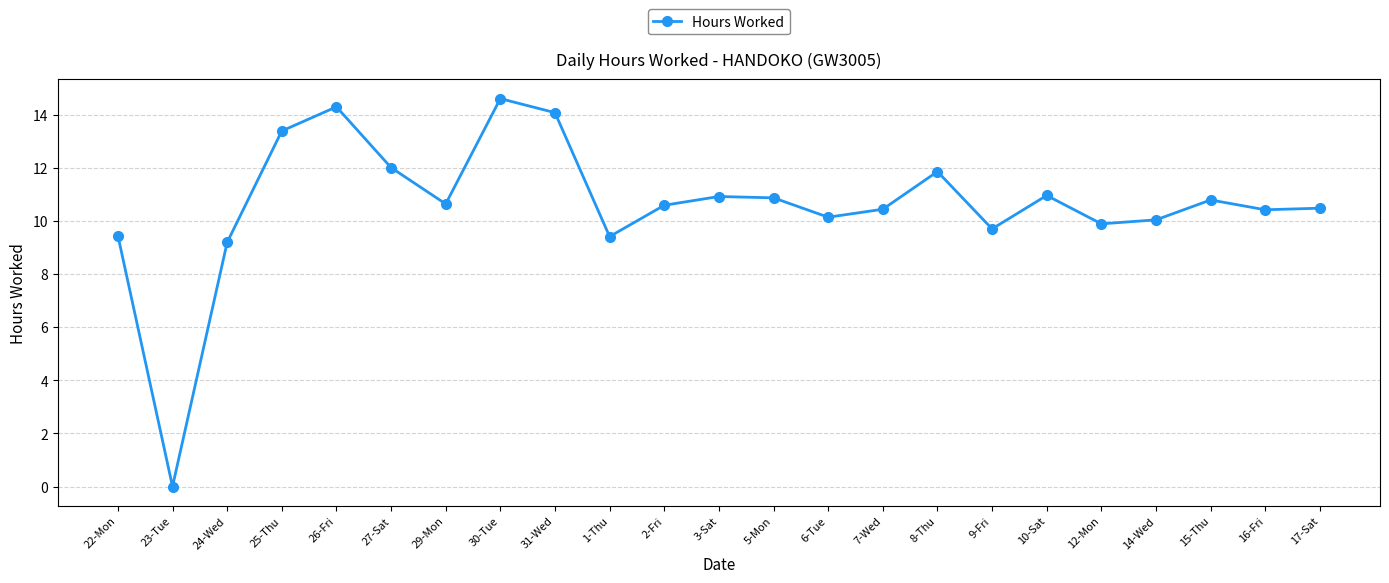

At which label is the value closest to 7?

24-Wed